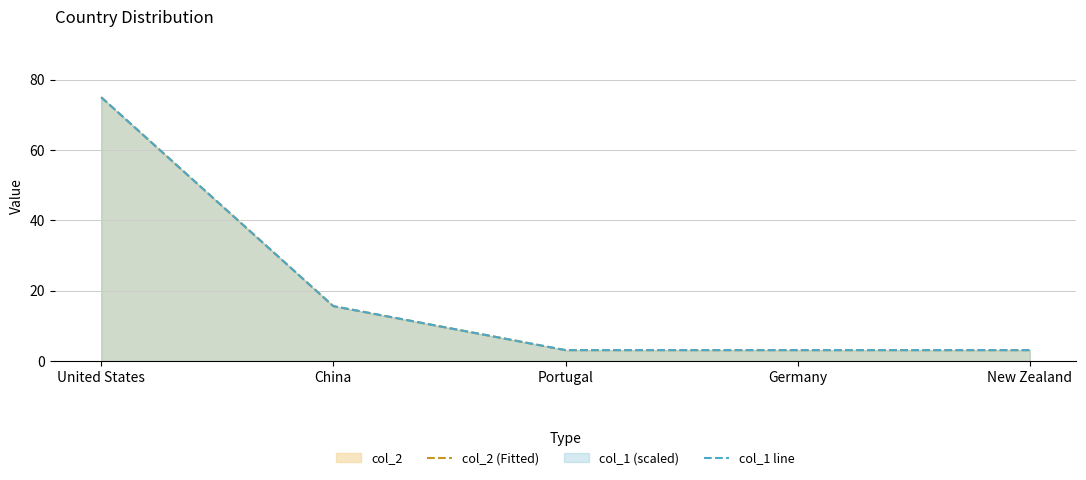

True or false: col_2 (Fitted) and col_1 line cross at least once.

False